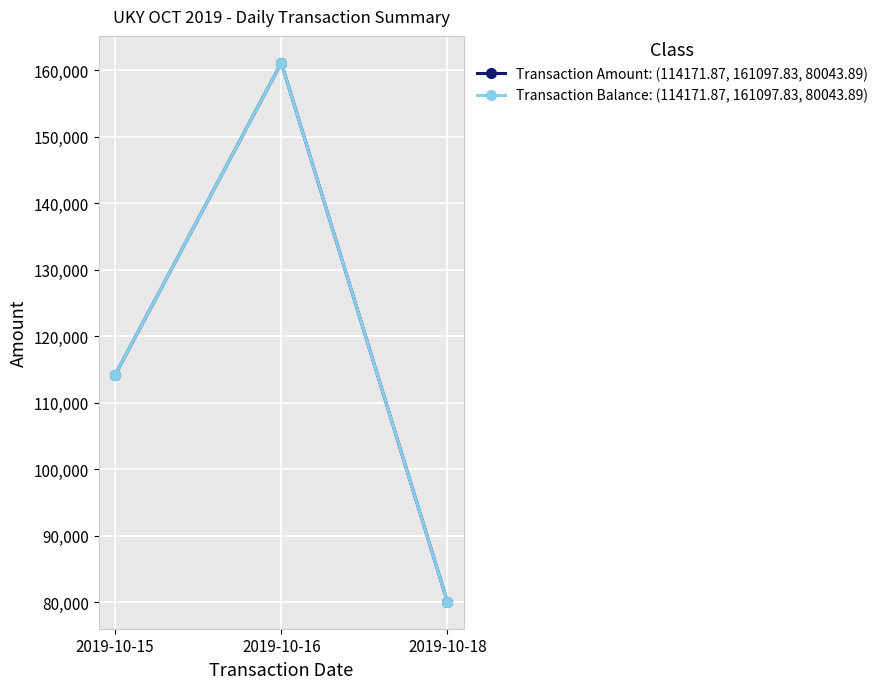

How many lines are shown in the chart?

2